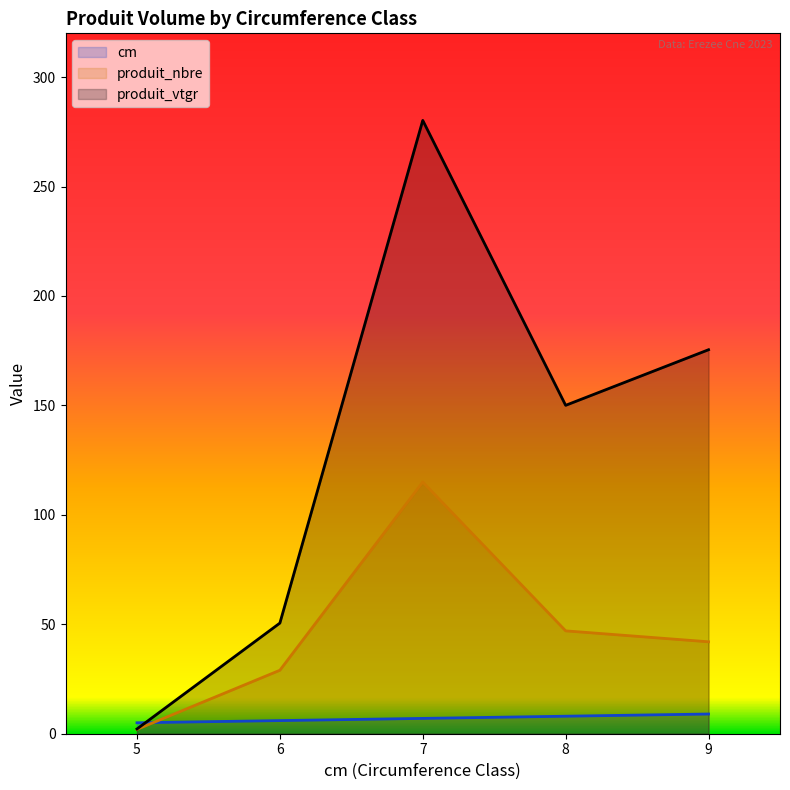

Reading left to right, list all the values displayed in this chart.

cm: 5.0	6.0	7.0	8.0	9.0
produit_nbre: 2.0	29.0	115.0	47.0	42.0
produit_vtgr: 2.2	50.5	280.2	150.0	175.4